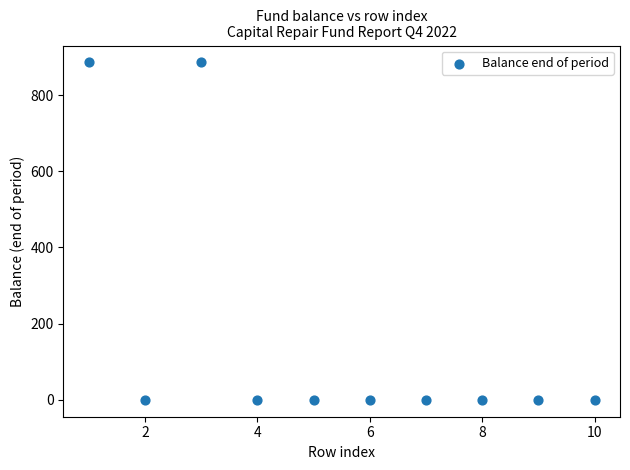

What is the average Y value?

177.2